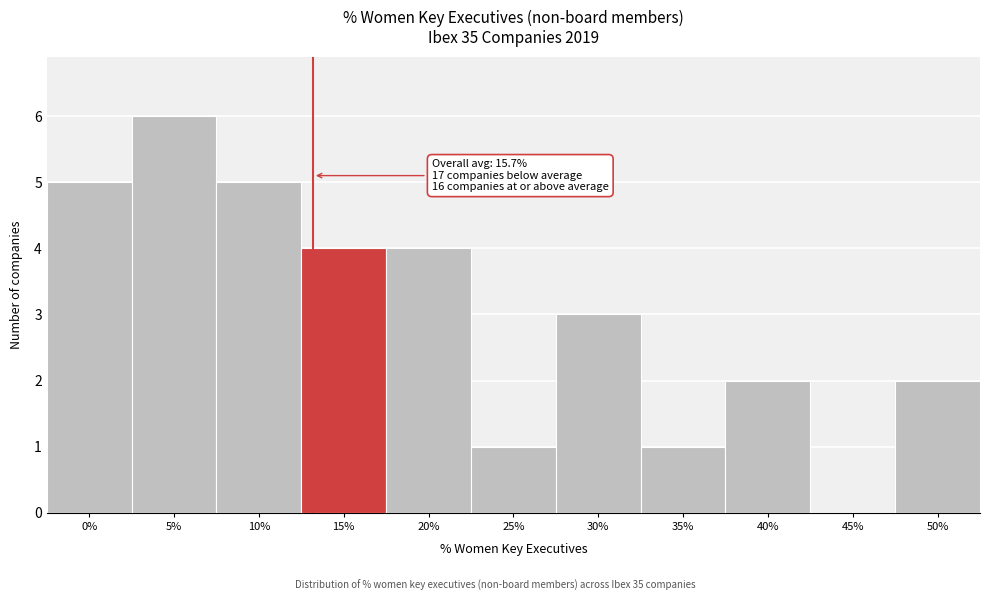

Reading right to left, transcribe all the data shown in this chart.

50%=2	45%=0	40%=2	35%=1	30%=3	25%=1	20%=4	15%=4	10%=5	5%=6	0%=5